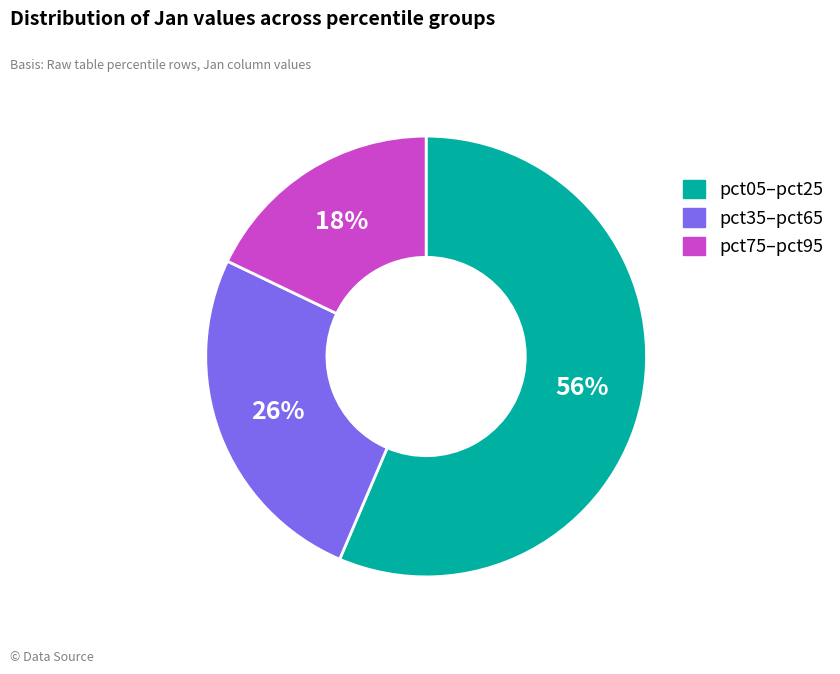

Does any single category account for the majority?

Yes